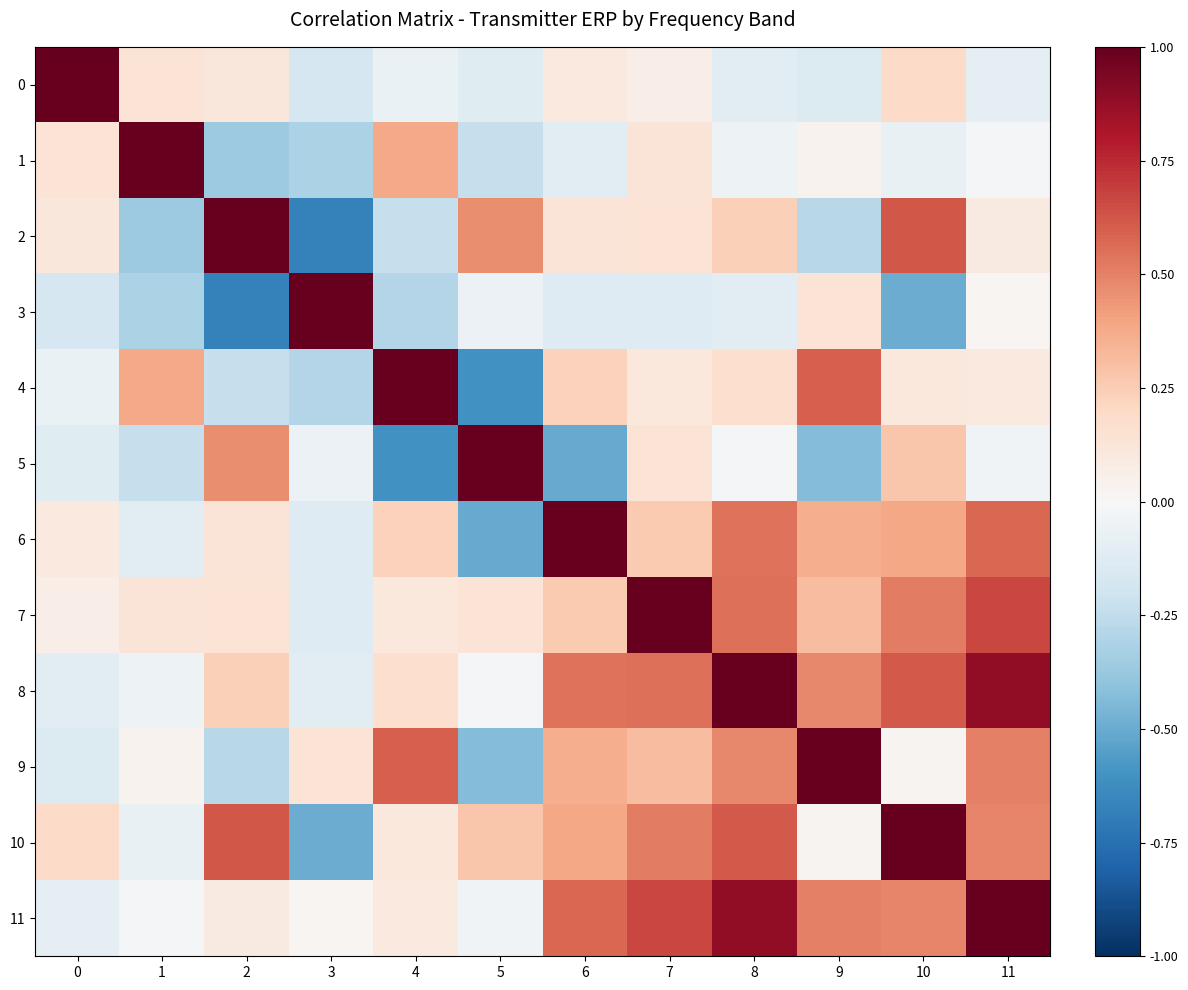

What is the maximum value shown in the chart?

1.0